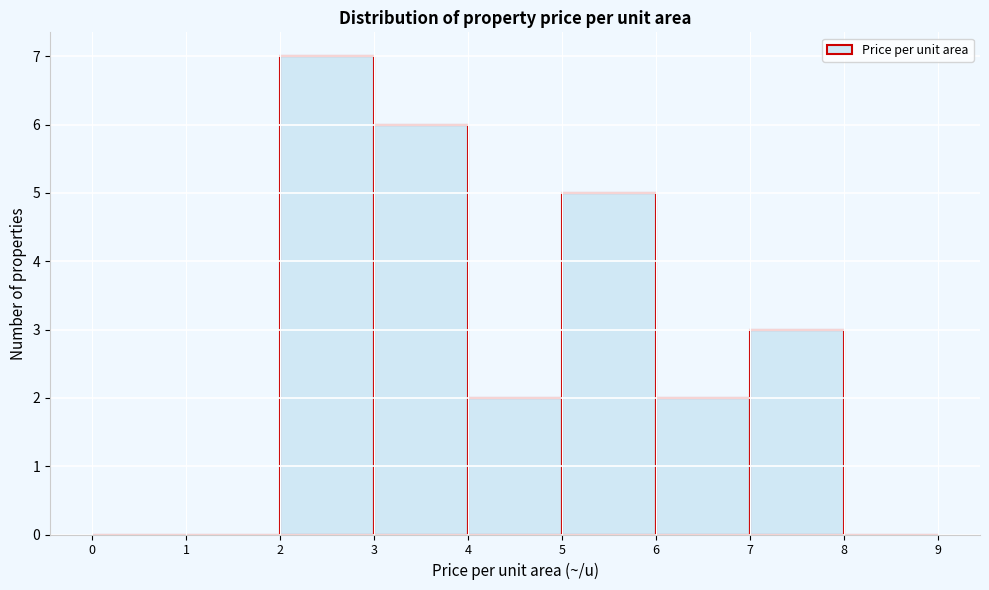

Over which range of the x-axis is the bar tallest?

2 to 3